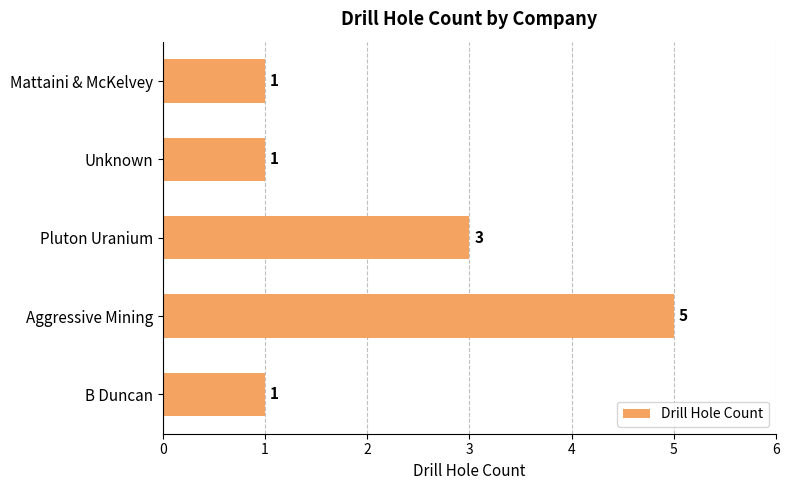

The chart shows a value of 1 at Unknown. True or false?

True